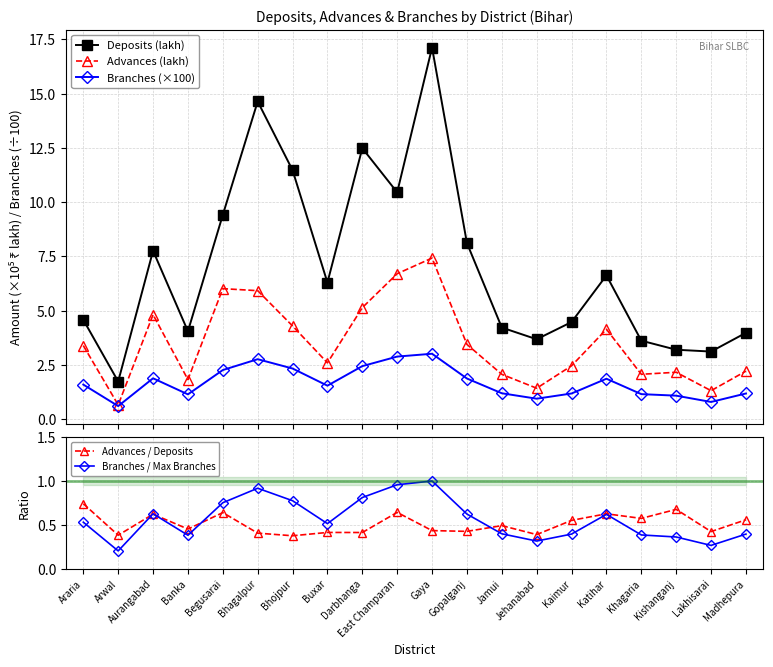

What position from the left is Jehanabad?

14